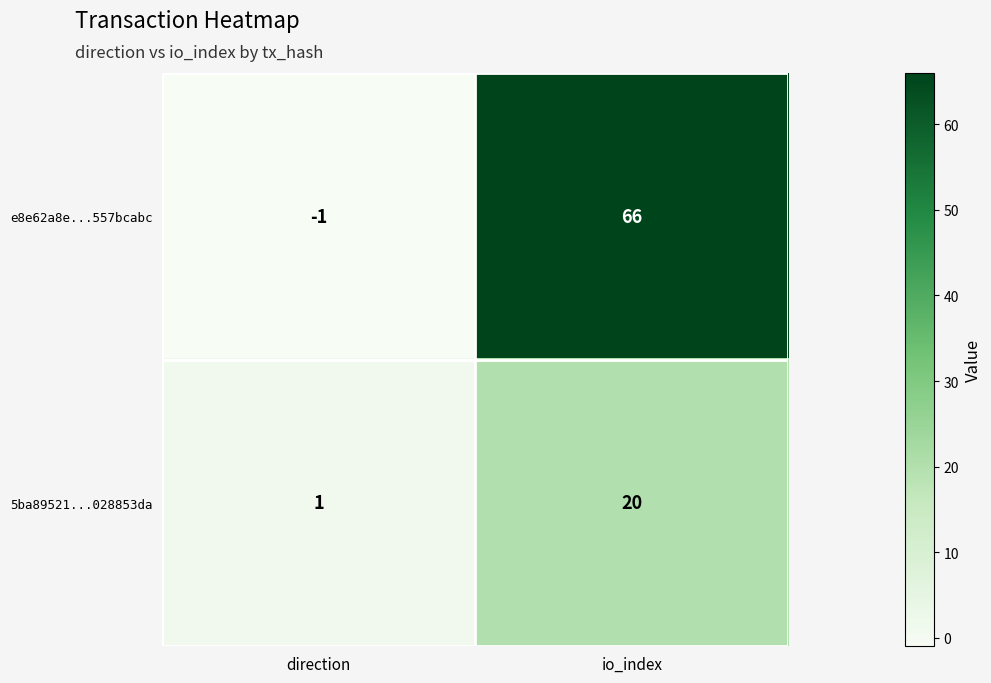

Rank the series by their average value, from lowest to highest.

5ba89521...028853da, e8e62a8e...557bcabc